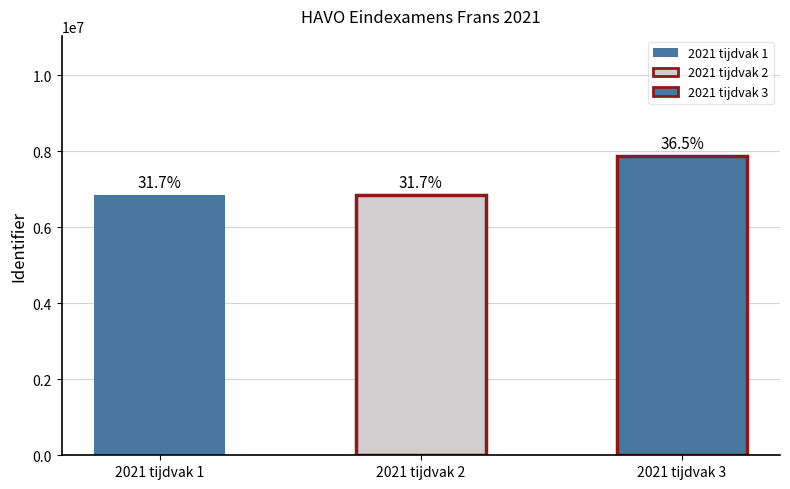

What is the value of the 1st bar from the left?

6847555